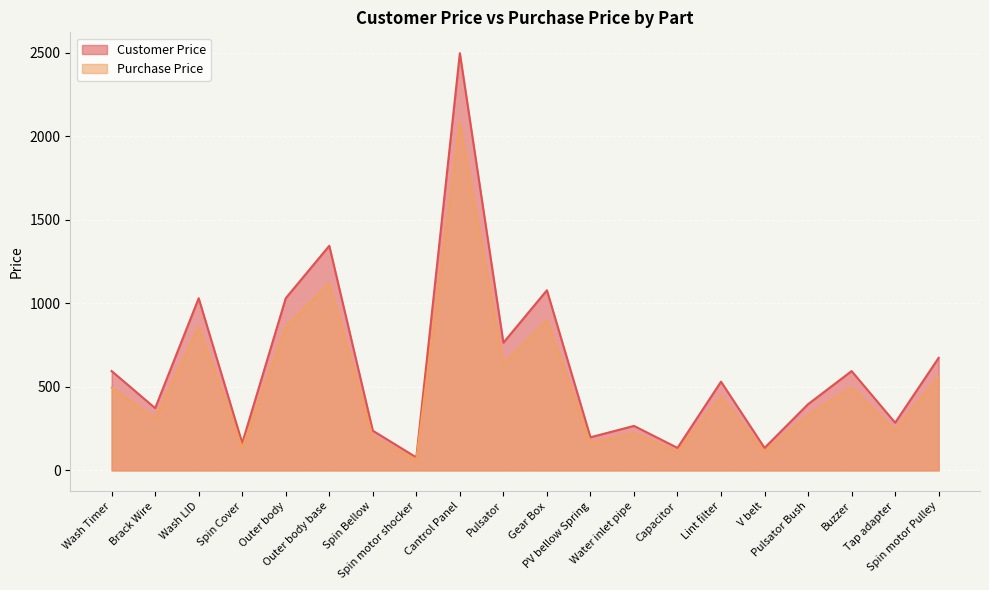

Does the chart display data point markers on the line(s)?

No